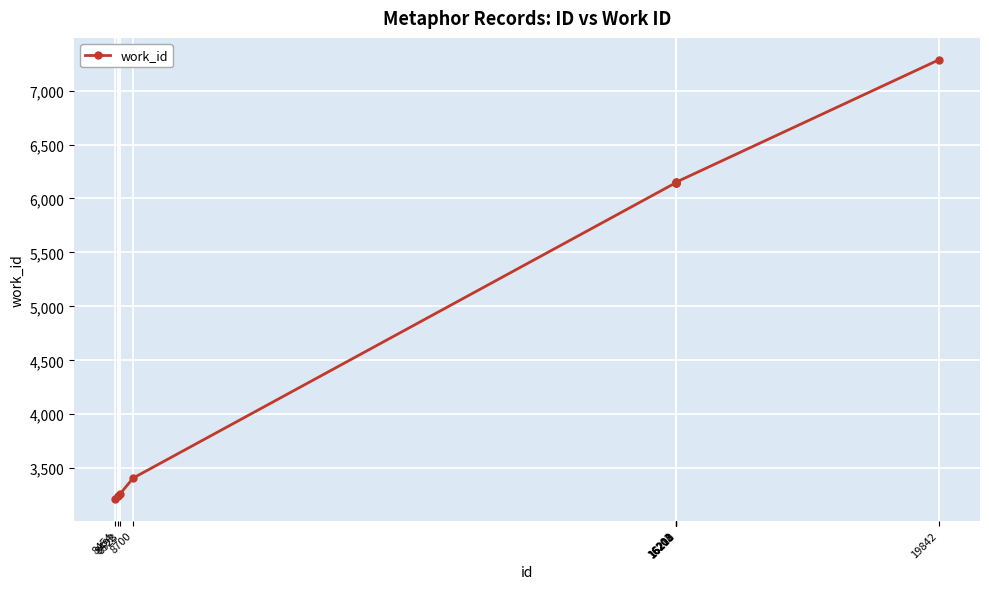

What is the sum of the values at 19842 and 8454?

10502